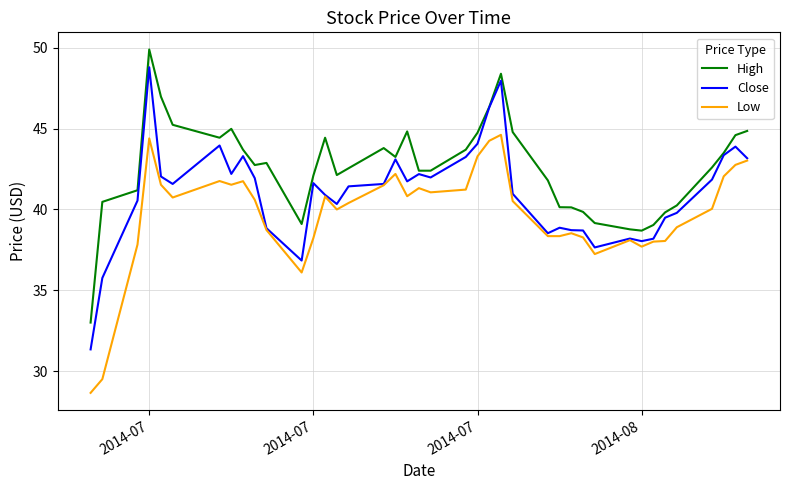

What is the greatest value displayed?

49.9